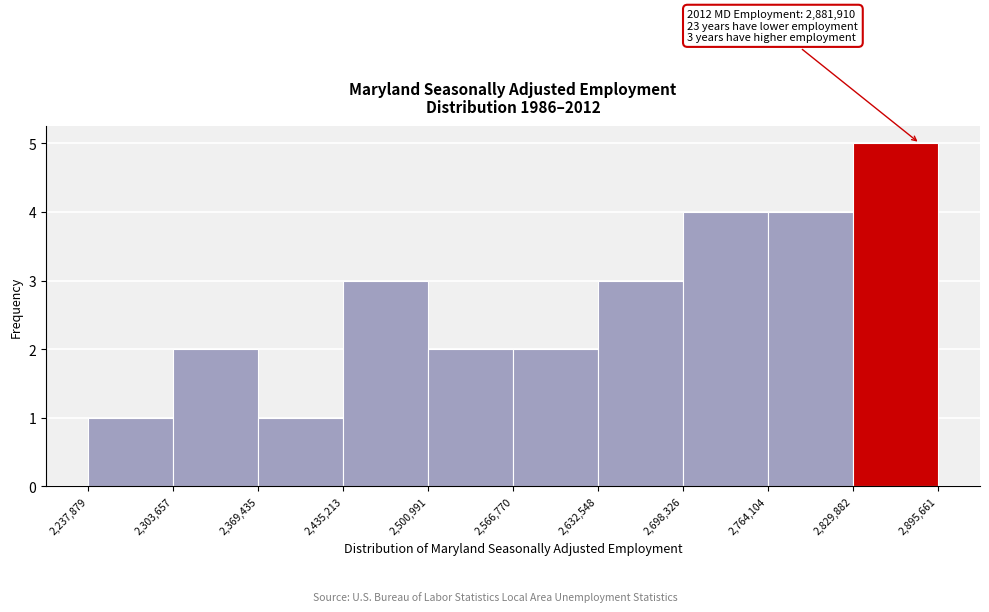

Which range on the x-axis has the tallest bar?

2,829,882 to 2,895,661